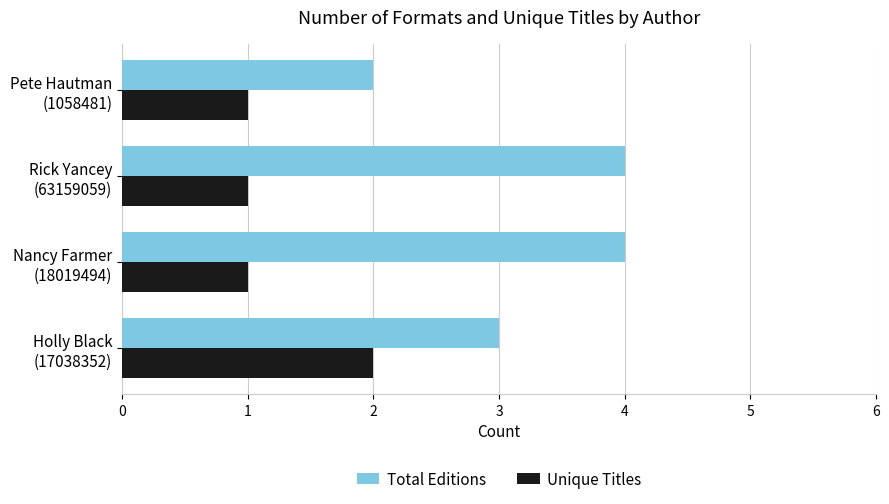

What is the highest value of the Total Editions series?

4